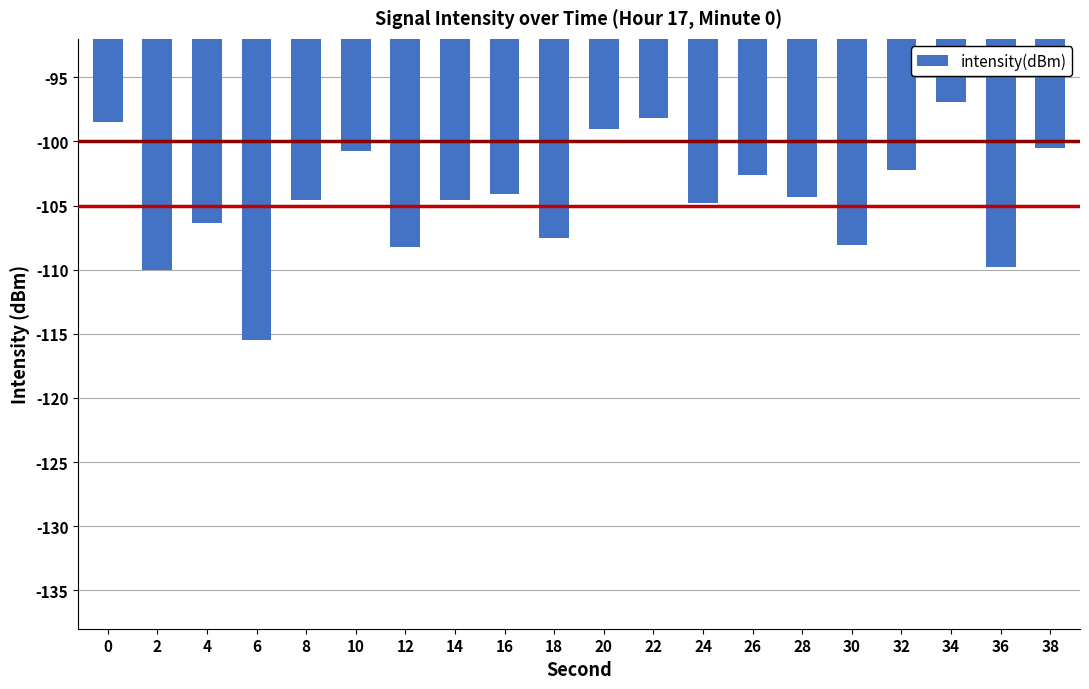

What is the value of the 16th bar from the left?

-108.0